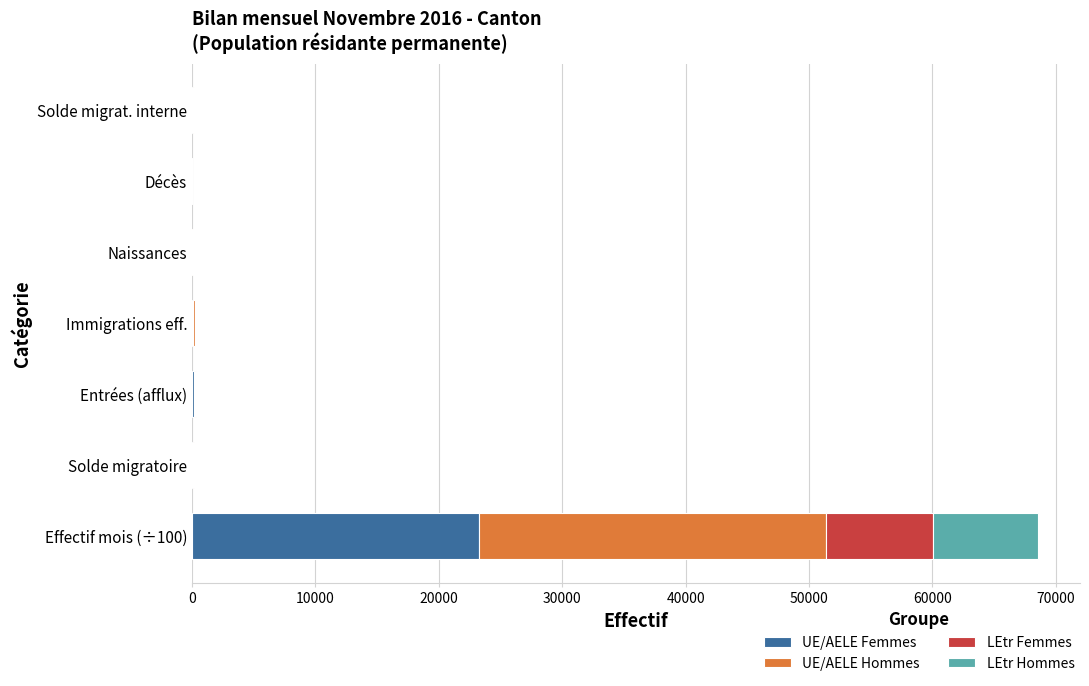

What is the maximum value for UE/AELE Femmes?

23251